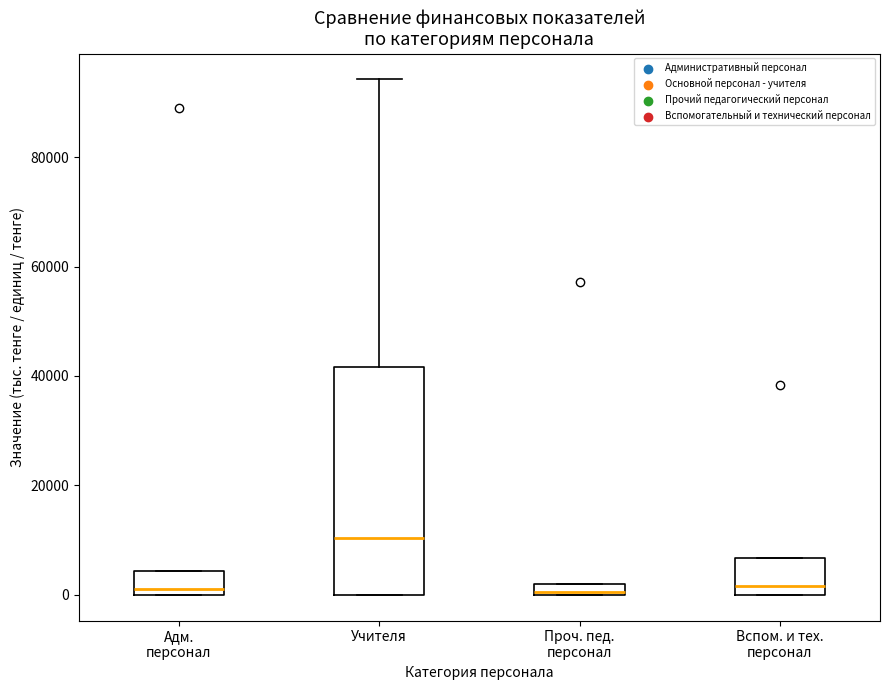

Which box is the tallest, from its lower edge to its upper edge?

Учителя